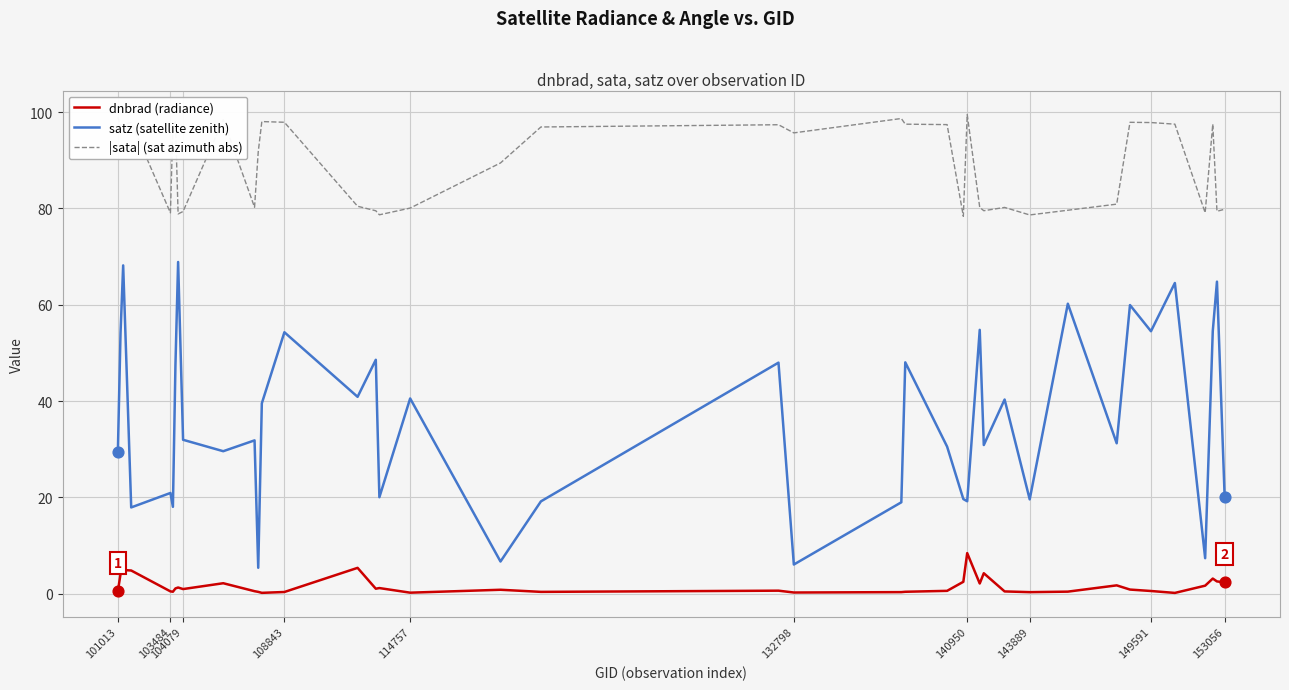

Which series has the largest total across all categories?

|sata| (sat azimuth abs)